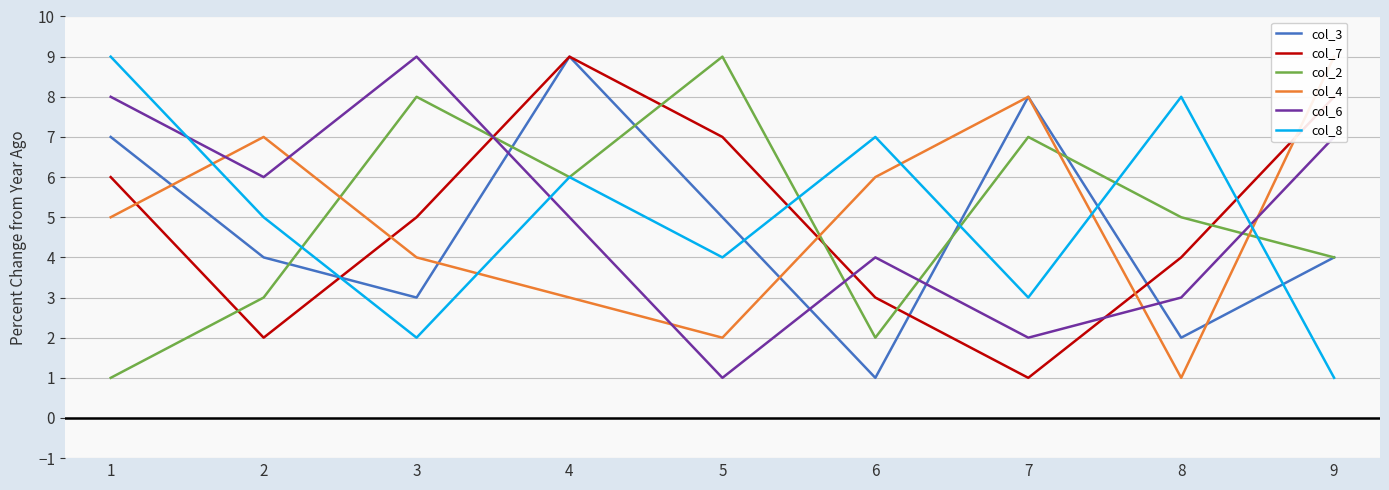

The col_4 series shows 8 at 7. True or false?

True